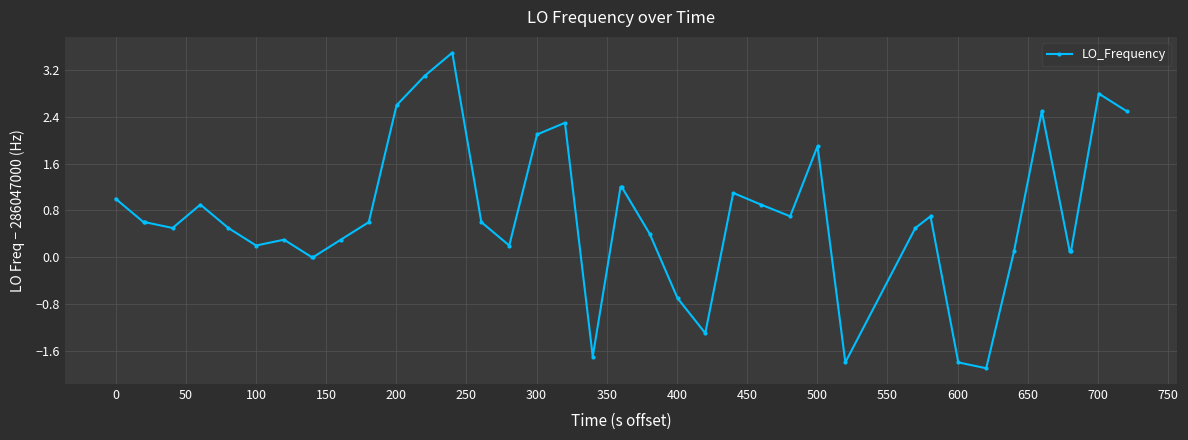

Does the chart have visible grid lines?

Yes